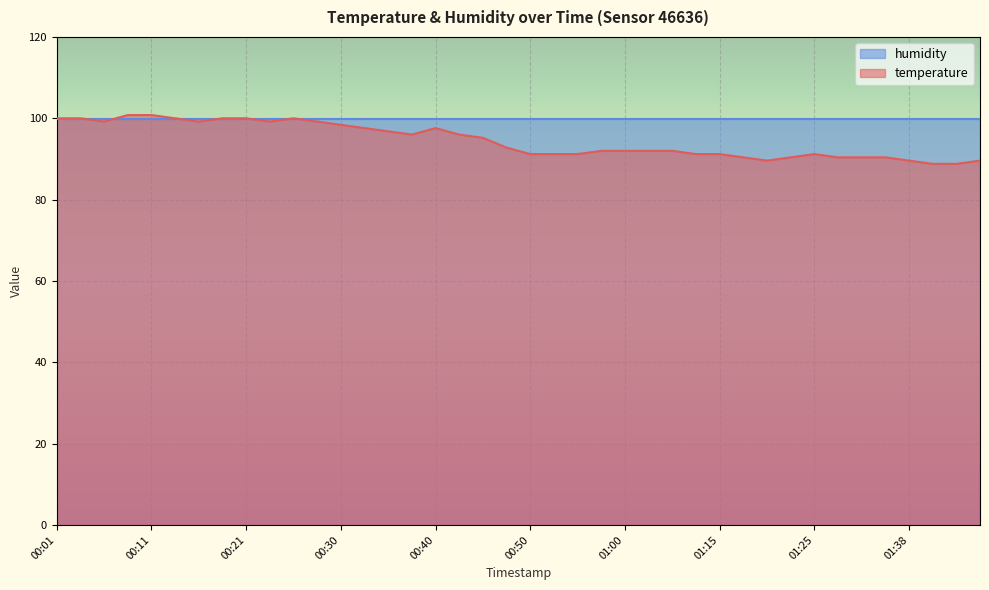

What is the approximate value at 01:02?

92.0